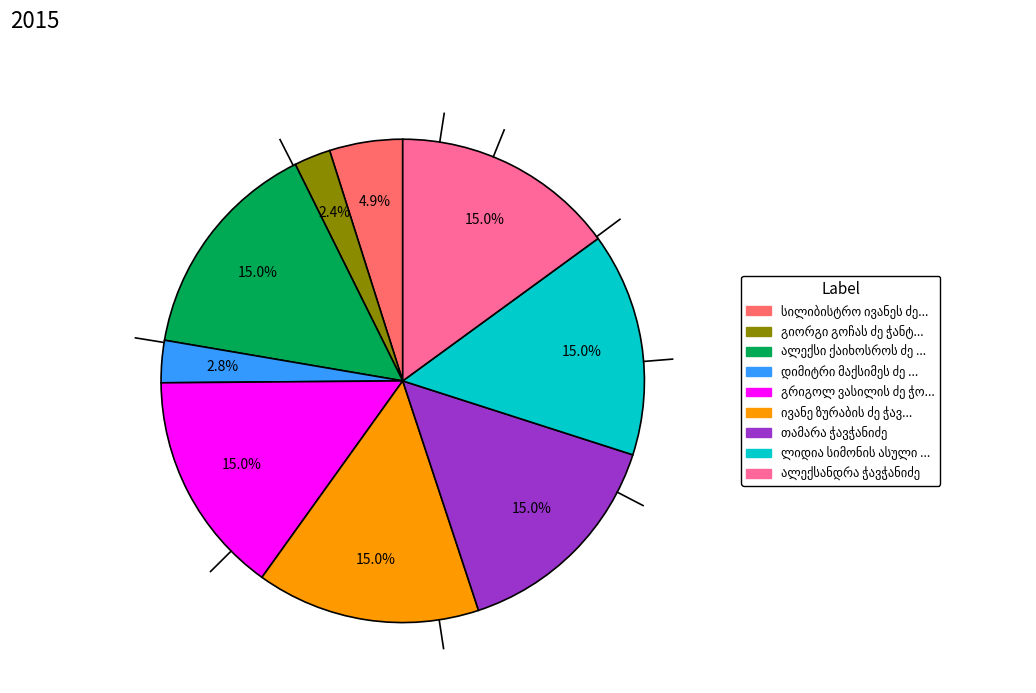

Is there any slice that represents more than half of the pie?

No